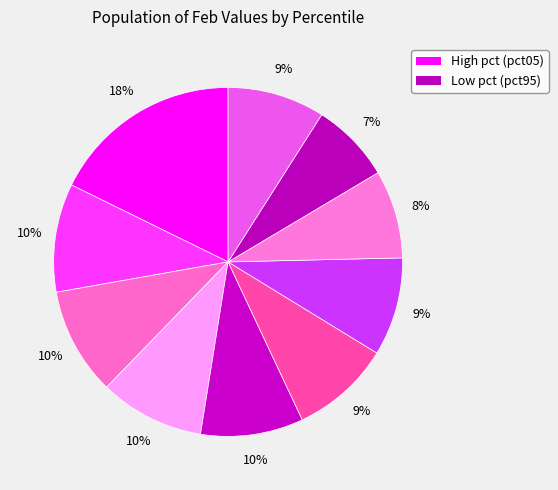

Count the number of slices in the pie.

10